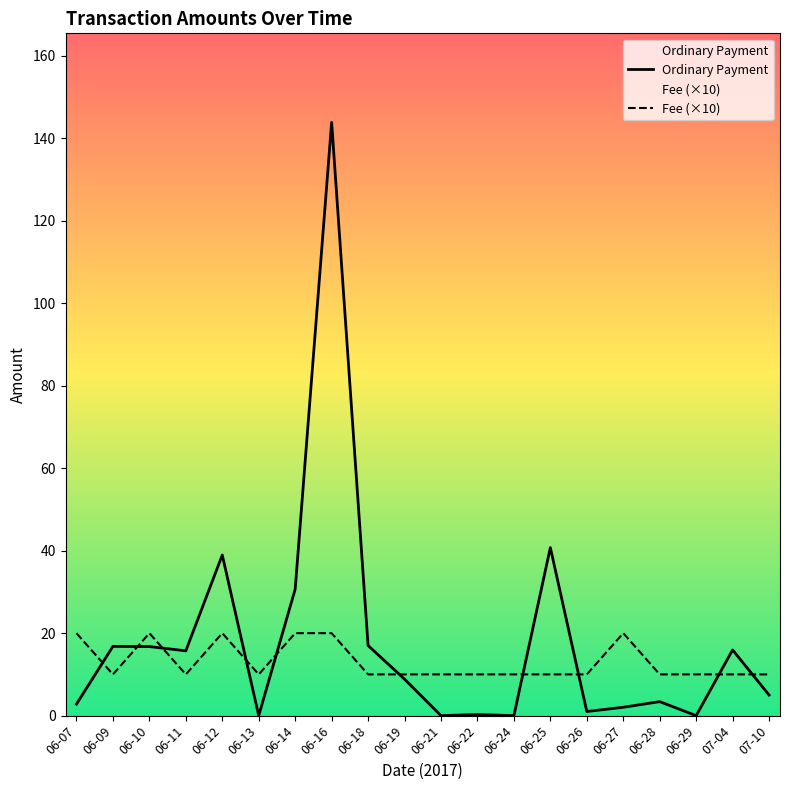

Between which two adjacent categories do Ordinary Payment and Fee (×10) first intersect?

06-07 and 06-09